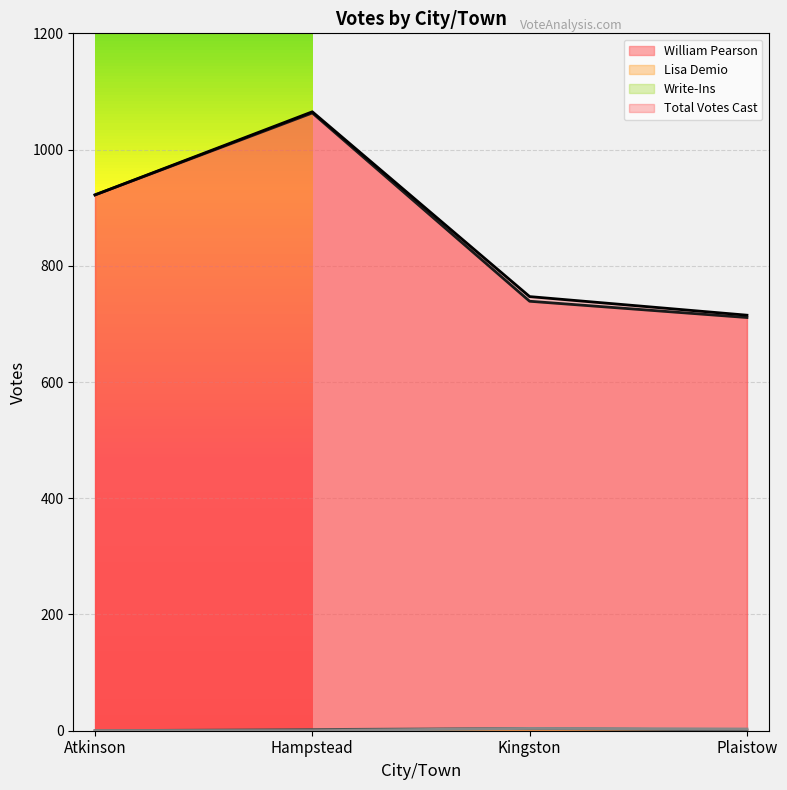

Is the value of Lisa Demio at Plaistow greater than the value of William Pearson at Hampstead?

No